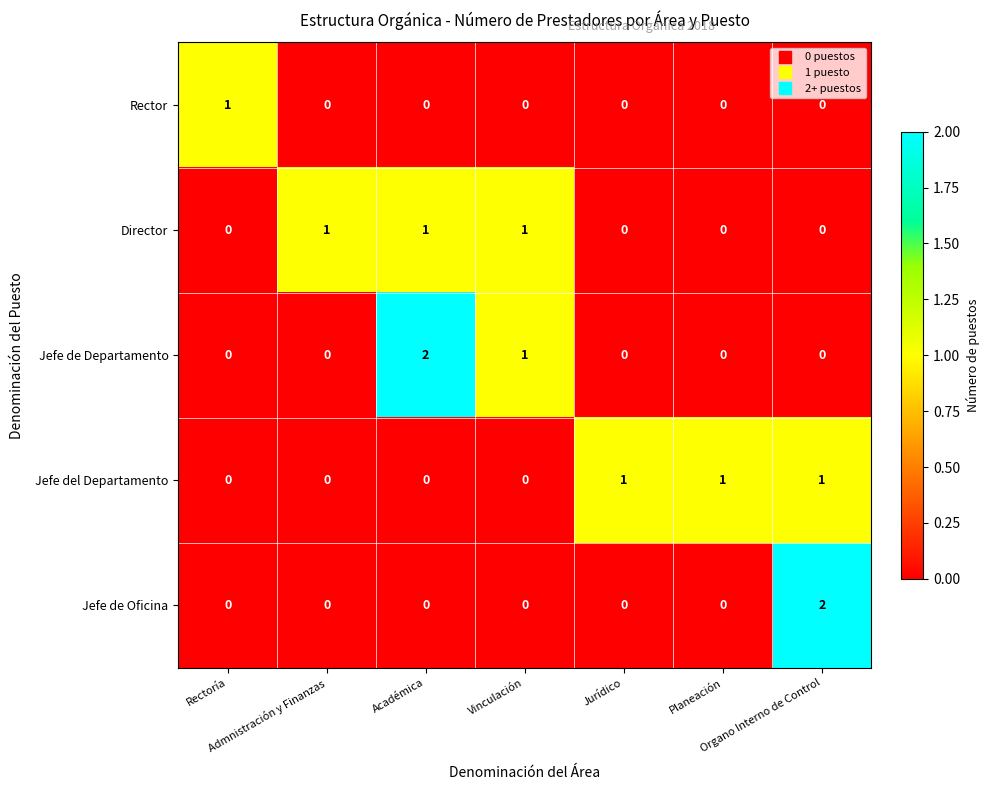

How many Rector values are between 0 and 1?

7